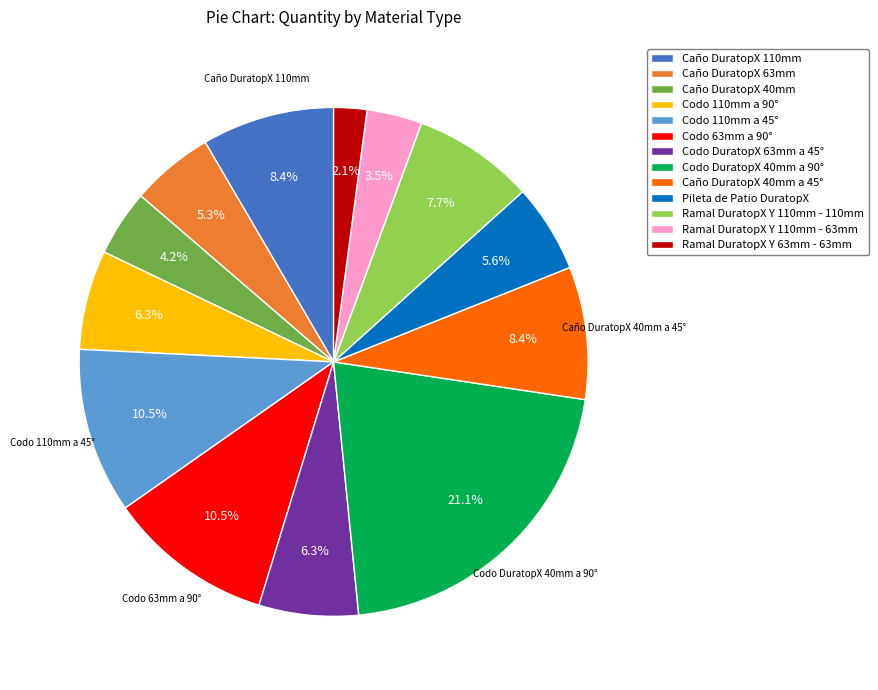

Which slice is the smallest?

Ramal DuratopX Y 63mm - 63mm